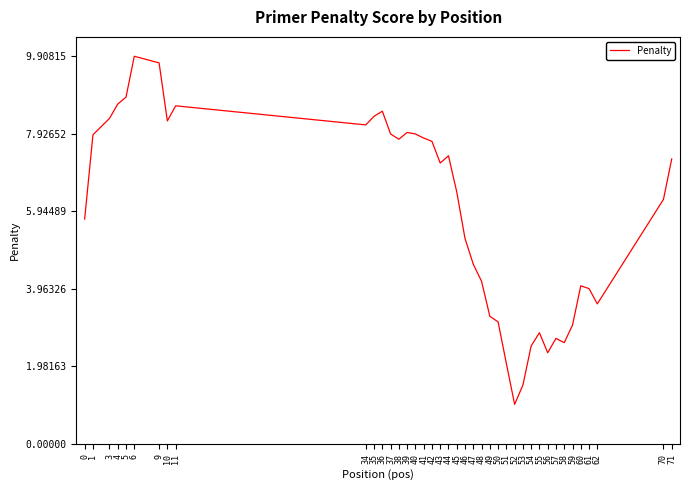

The chart shows a value of 4.0 at 60. True or false?

True